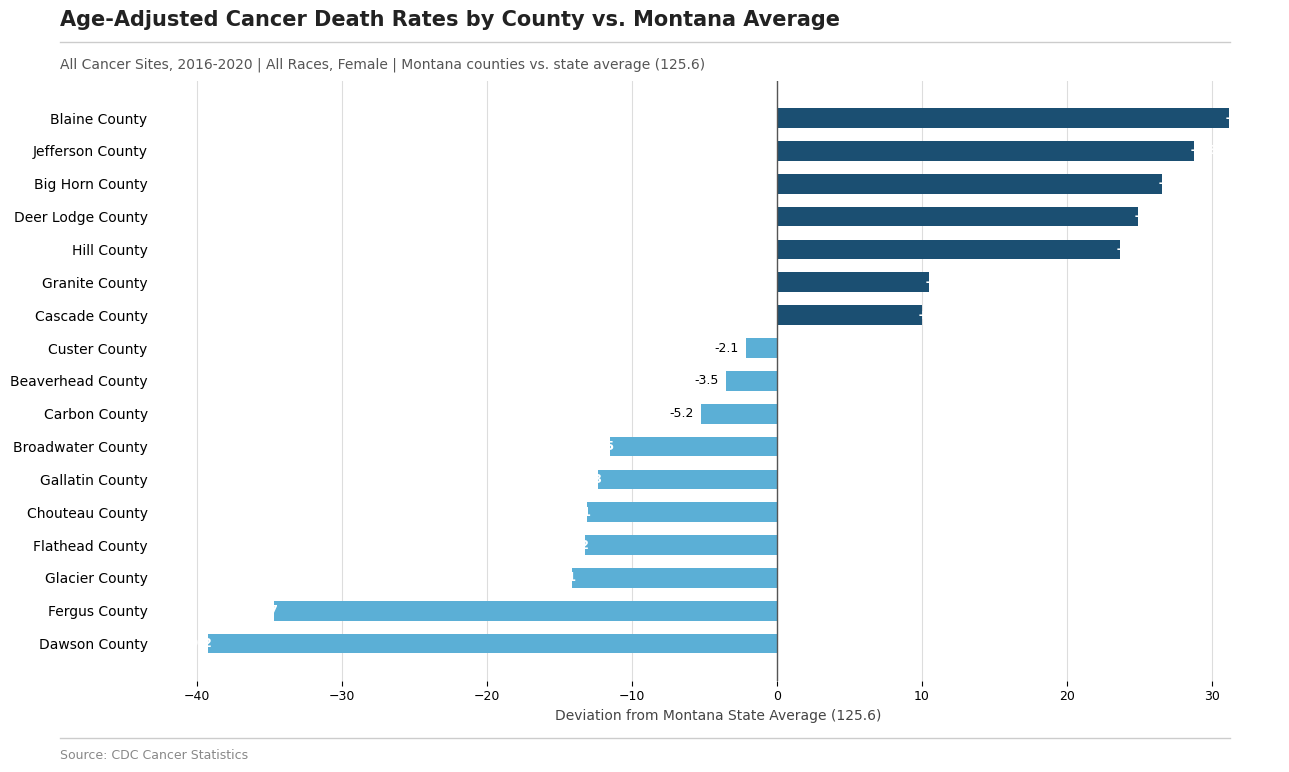

How many data points does each series have?

17